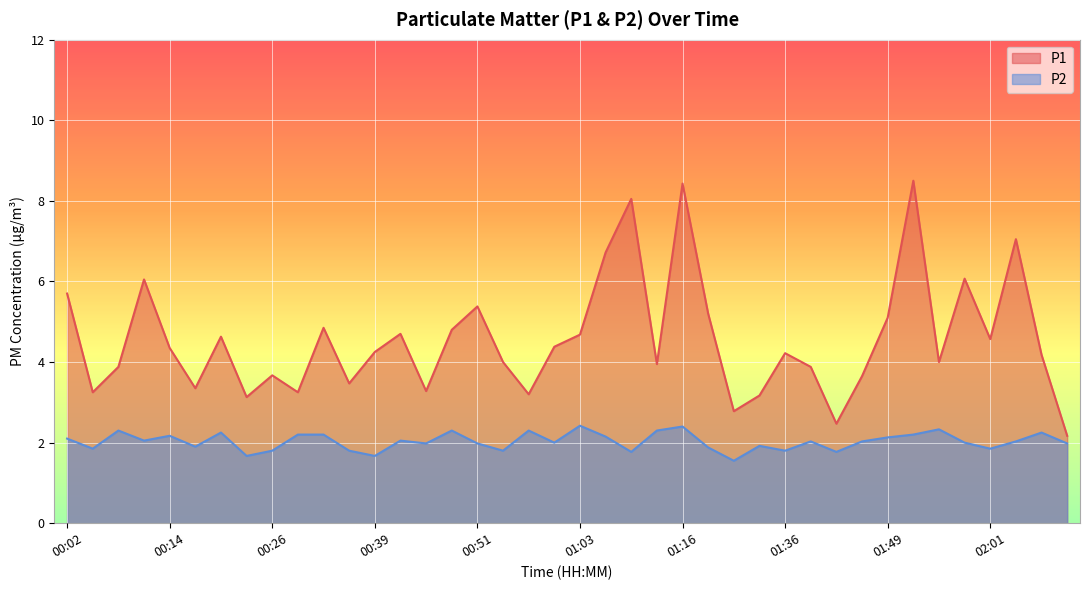

What is the approximate value of P1 at 00:08?

3.9